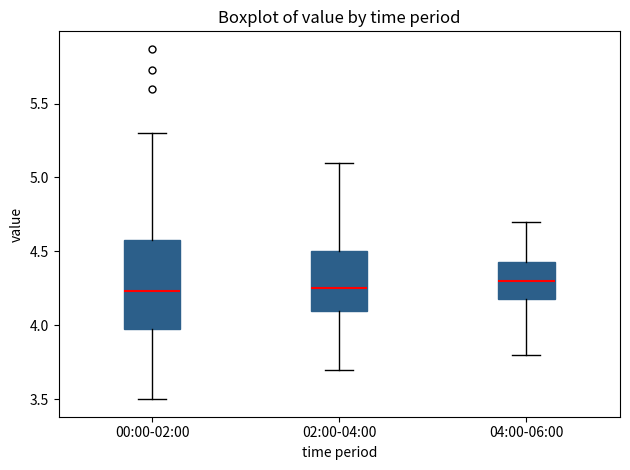

Reading left to right, read every box against the y-axis: the position of its median line, the range the box covers, and the ends of its whiskers. The values are not printed on the chart, so give them approximately, as read against the axis.

00:00-02:00: median 4.25, box 4.00 to 4.60, whiskers 3.50 to 5.30
02:00-04:00: median 4.25, box 4.10 to 4.50, whiskers 3.70 to 5.10
04:00-06:00: median 4.30, box 4.20 to 4.45, whiskers 3.80 to 4.70